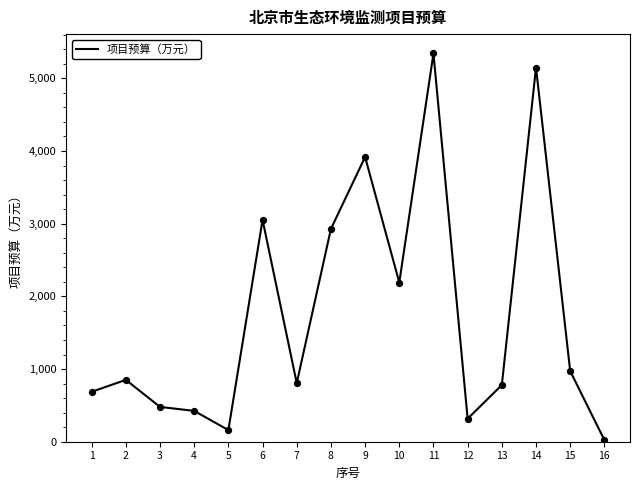

What is the change in value from 15 to 16?

-947.9